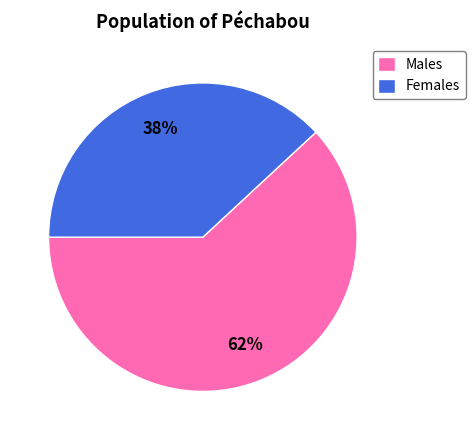

Between Males and Females, which is larger?

Males